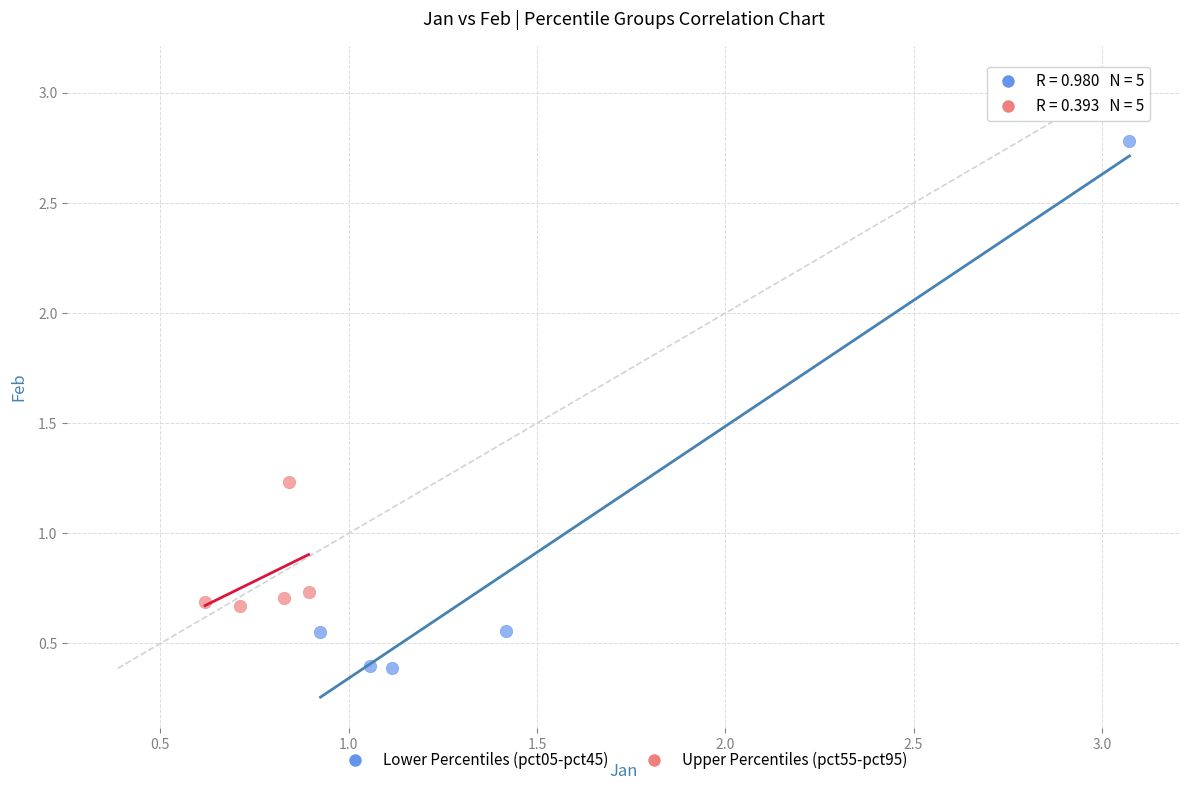

Which series contains the highest Y value?

Lower Percentiles (pct05-pct45)